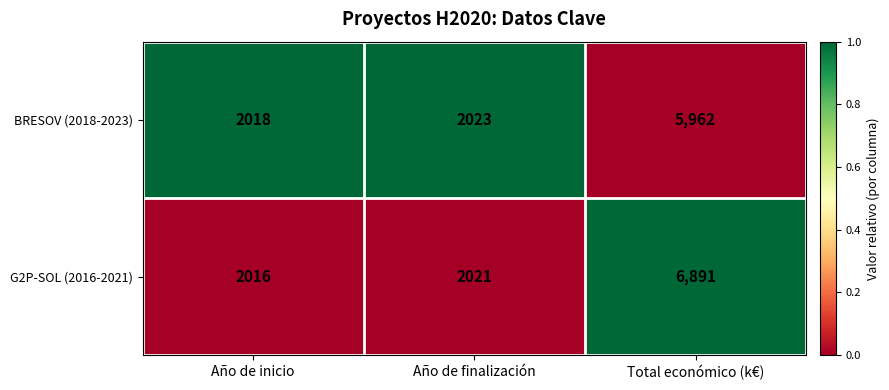

Count the number of categories in the chart.

3